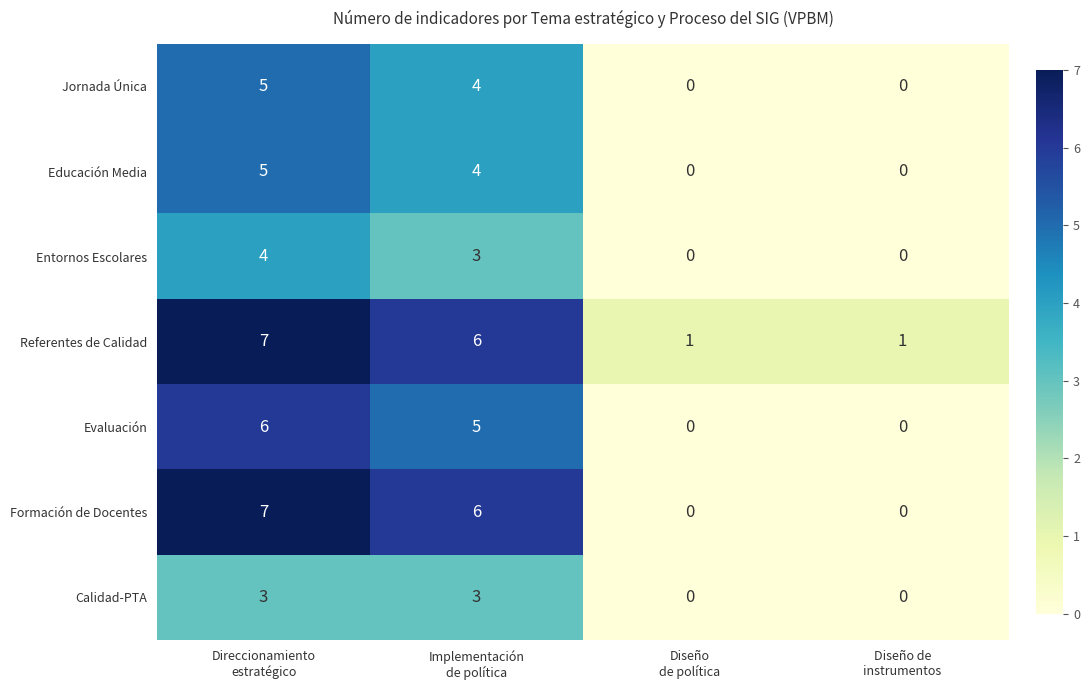

How many Jornada Única values are between 0 and 5?

4